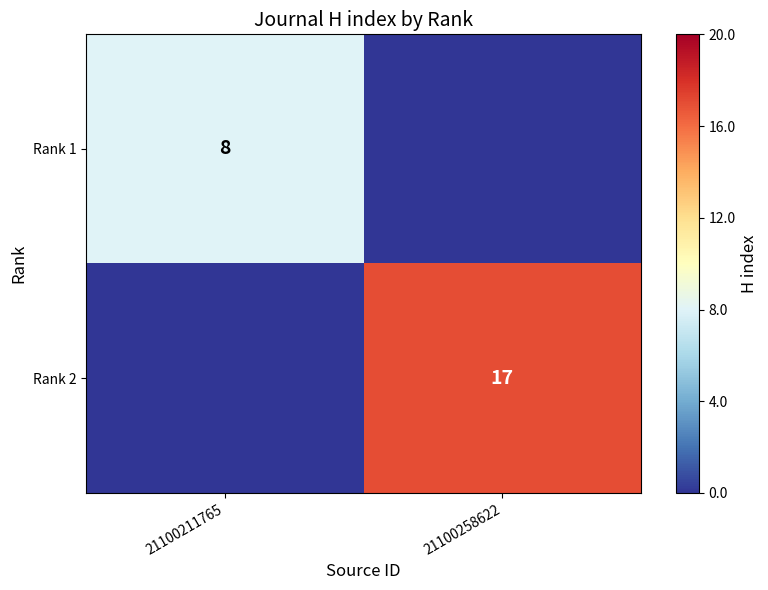

What is the spread (max minus min) of values at 21100258622?

17